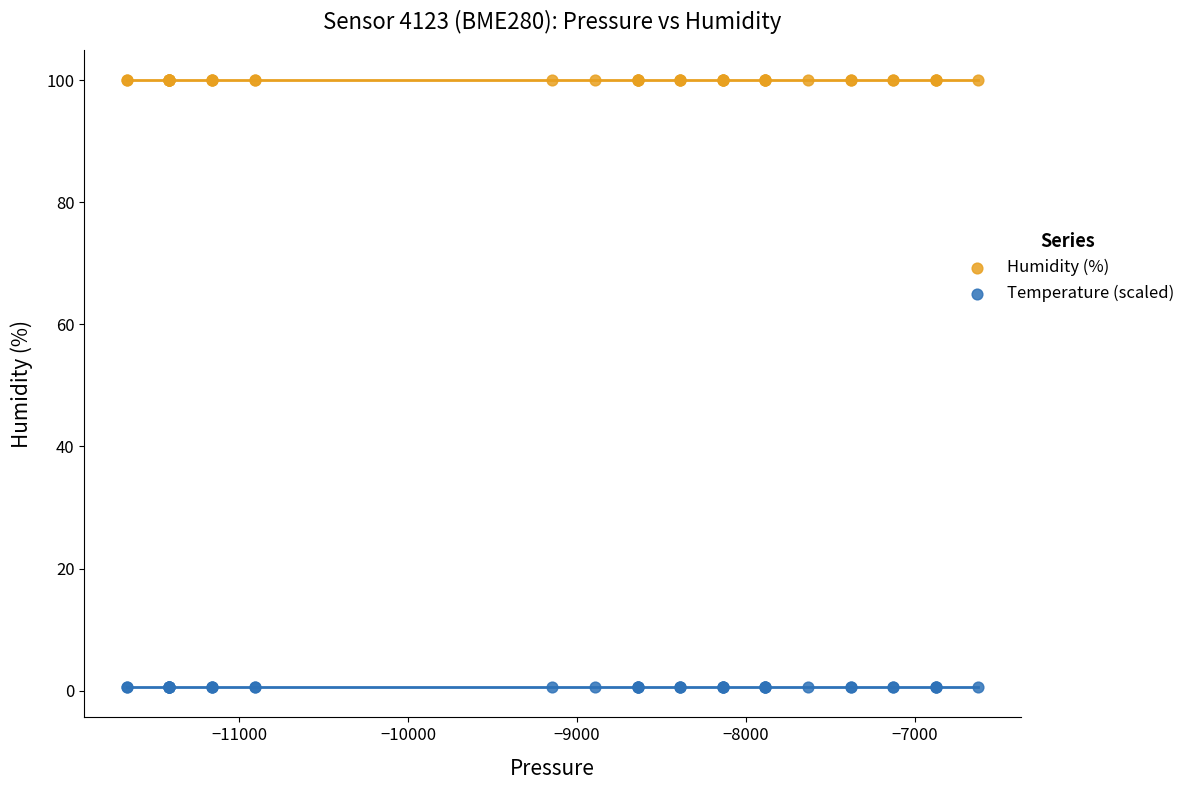

Which series contains the lowest Y value?

Temperature (scaled)